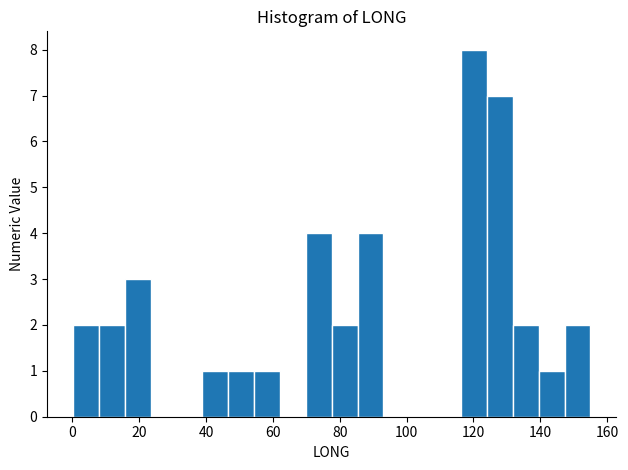

Around what value on the x-axis is the tallest bar? Give the approximate position of its centre, as read against the axis.

120